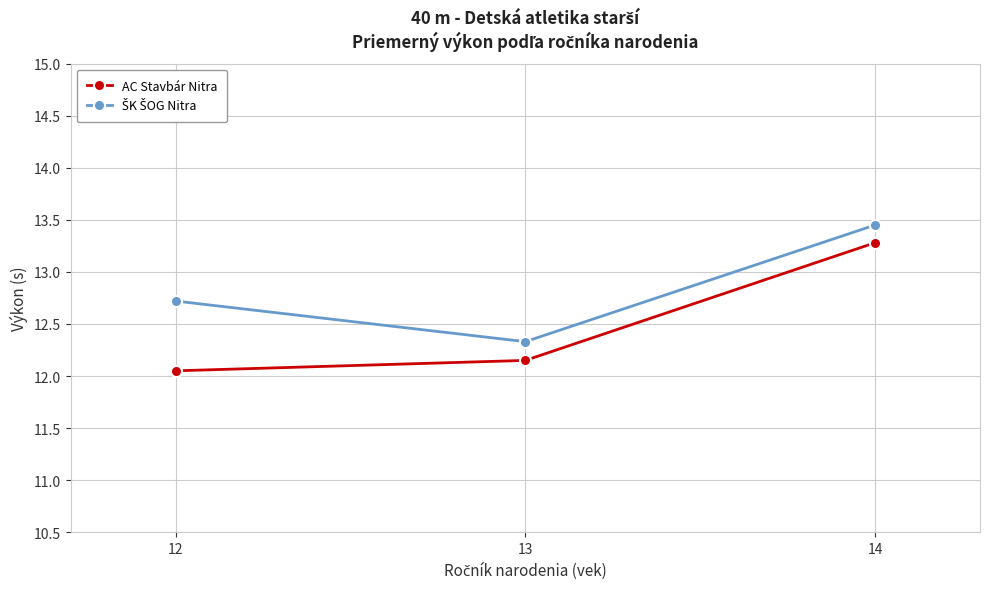

Rank the categories by AC Stavbár Nitra value from highest to lowest.

14, 13, 12